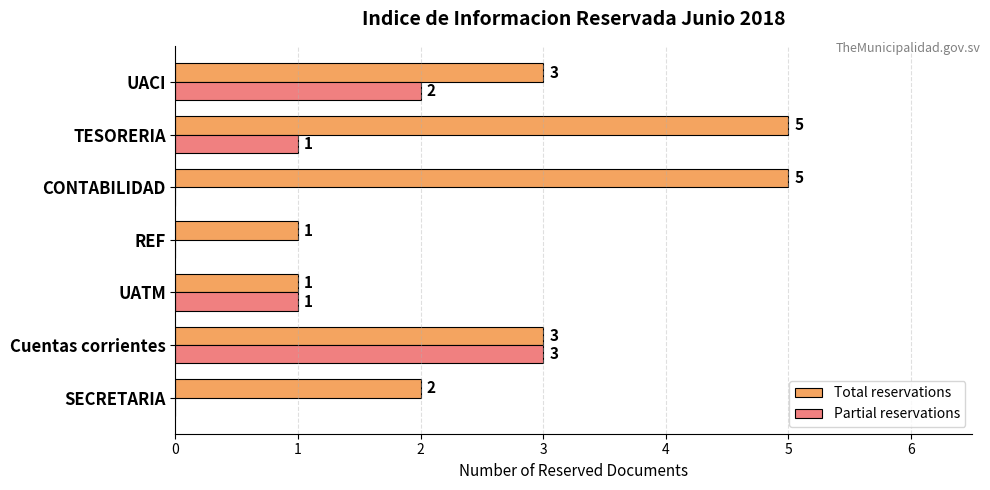

What is the maximum value shown in the chart?

5